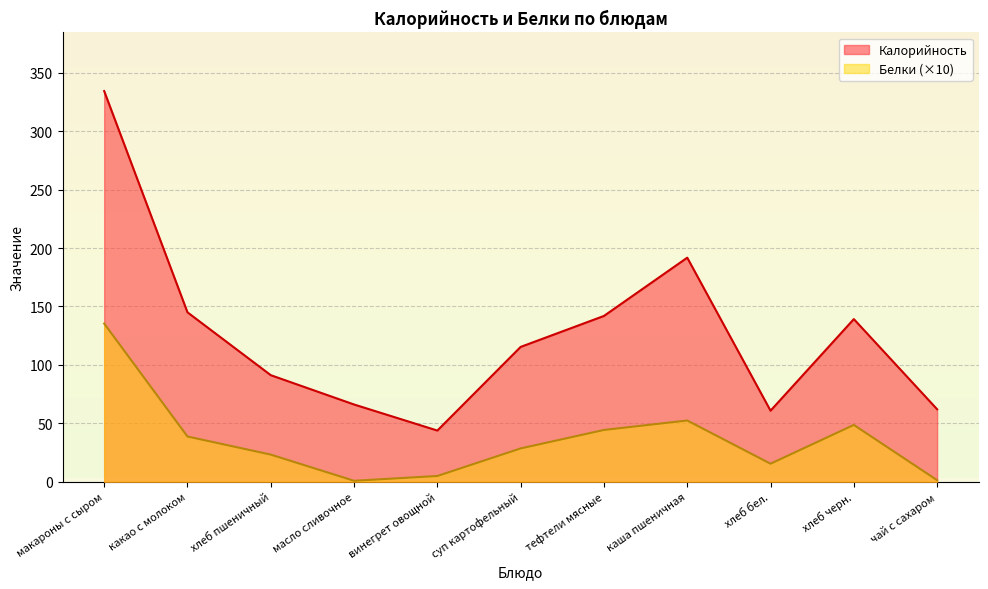

The value of Белки at масло сливочное is 1.4. True or false?

False